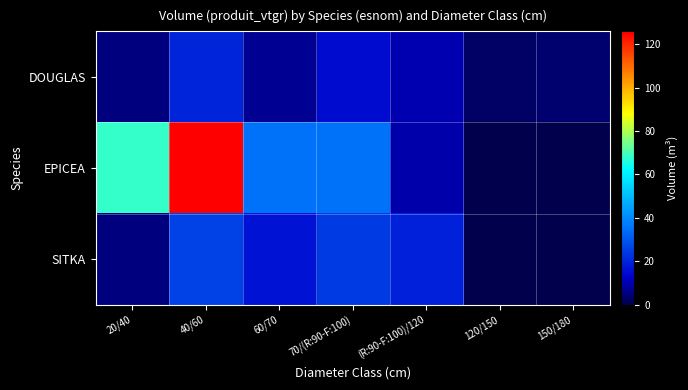

Reading left to right, what are all the values shown in this chart?

DOUGLAS: 20/40=5.3	40/60=20.1	60/70=7.1	70/(R:90-F:100)=14.9	(R:90-F:100)/120=9.9	120/150=2.6	150/180=3.7
EPICEA: 20/40=68.1	40/60=125.9	60/70=35.0	70/(R:90-F:100)=35.3	(R:90-F:100)/120=9.4	120/150=0.0	150/180=0.0
SITKA: 20/40=4.9	40/60=25.9	60/70=16.6	70/(R:90-F:100)=24.2	(R:90-F:100)/120=19.4	120/150=0.0	150/180=0.0